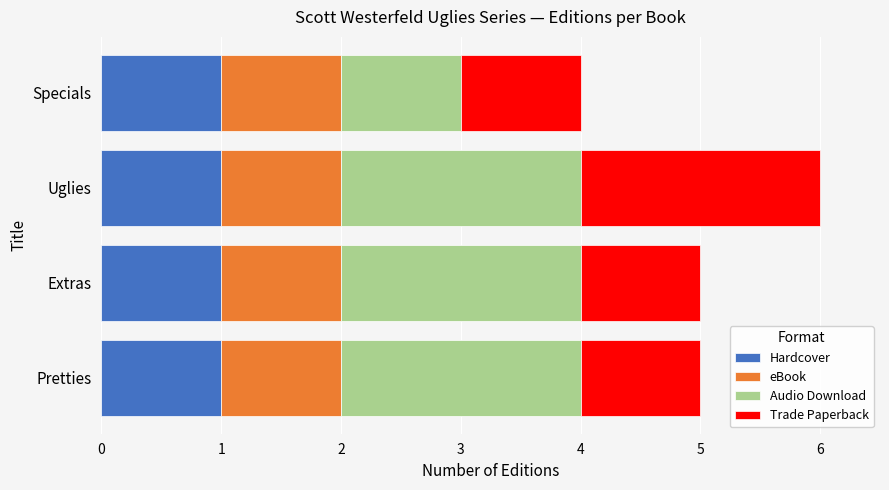

What is the total value across all series at Uglies?

6